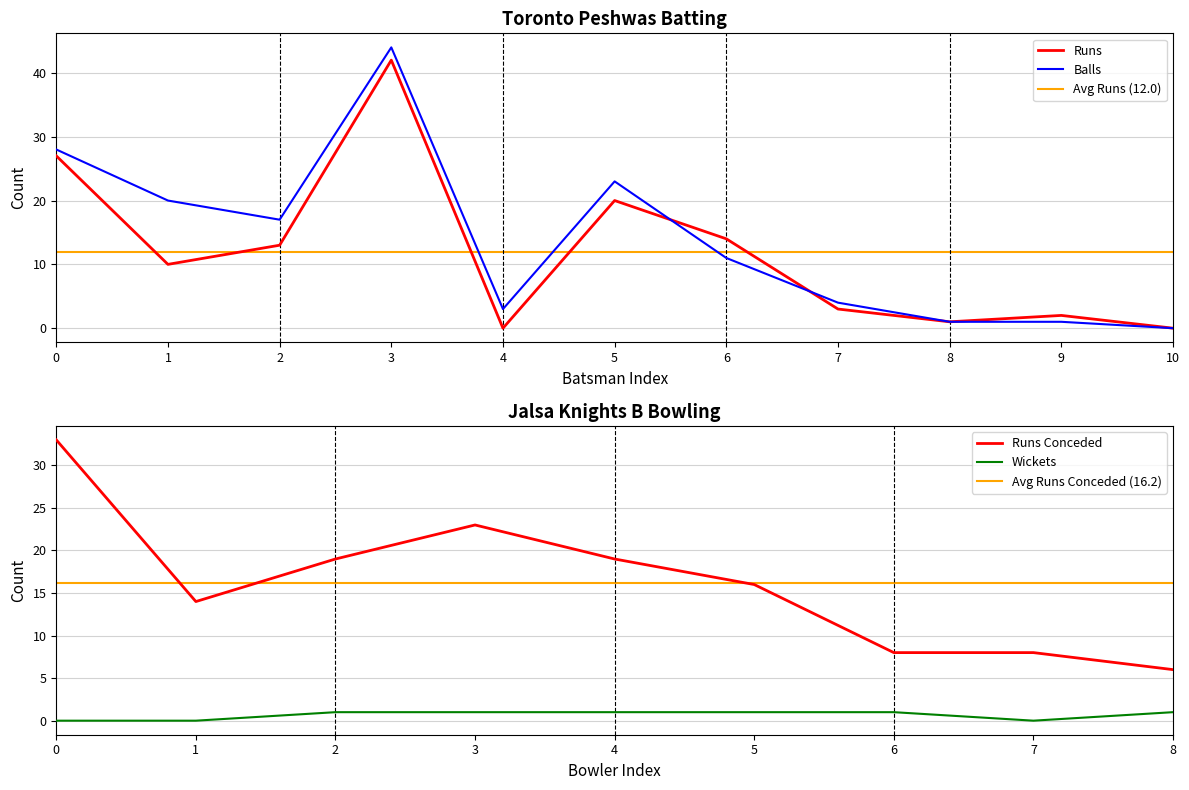

What is the highest value of the Balls series?

44